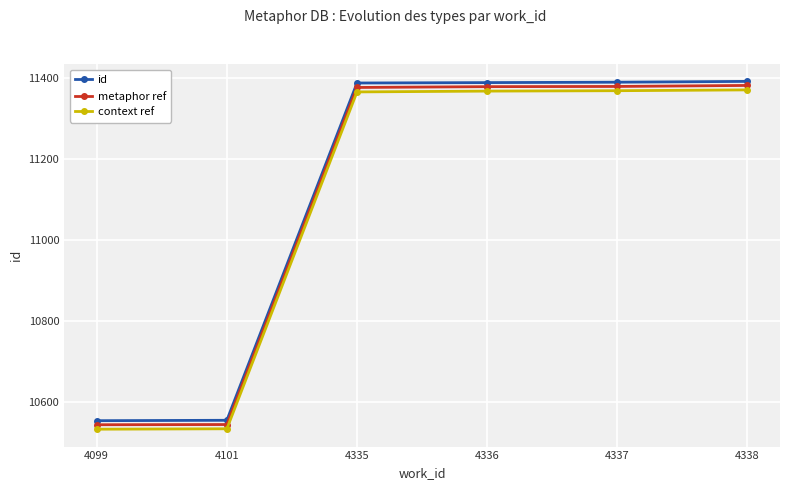

What value does the context ref series have at 4335?

11366.0